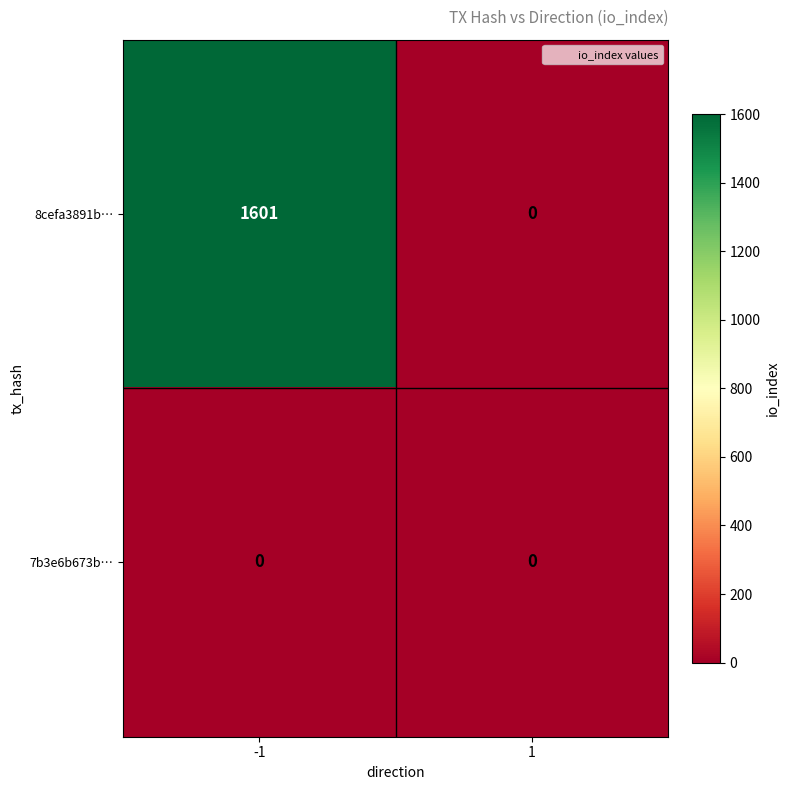

What is the difference between the 8cefa3891b… values at 1 and -1?

1601